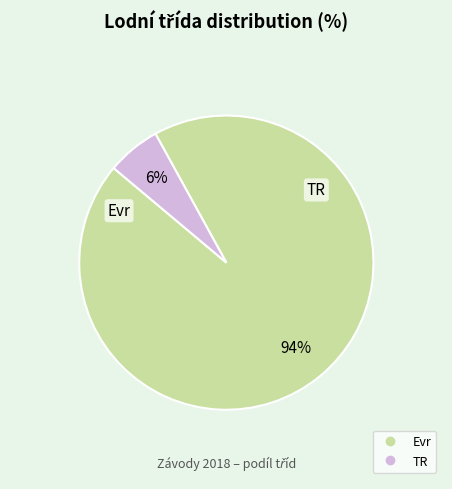

To the nearest percent, what percentage of the pie is Evr?

94%